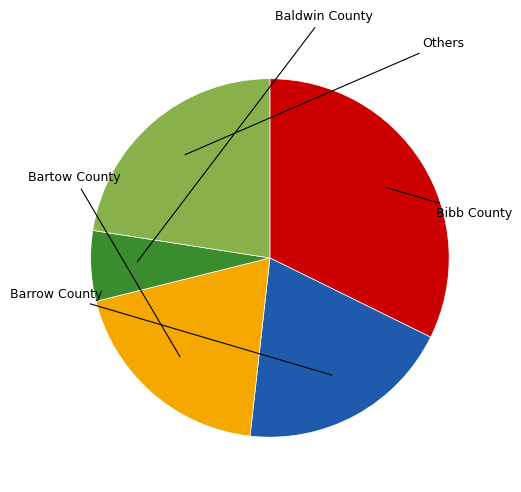

Is there any slice that represents more than half of the pie?

No